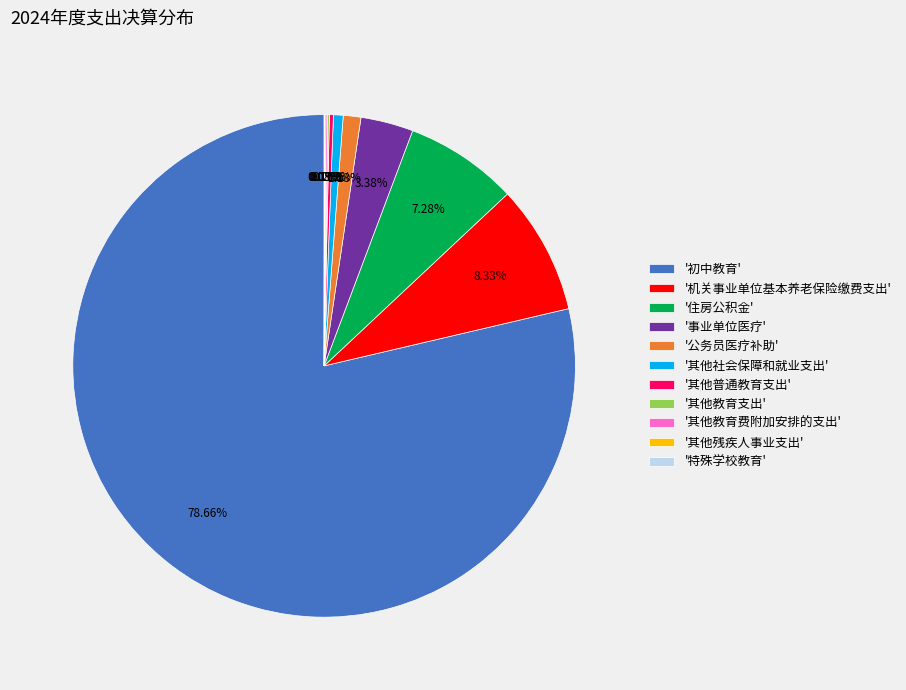

Which slice represents more than half of the pie?

'初中教育'